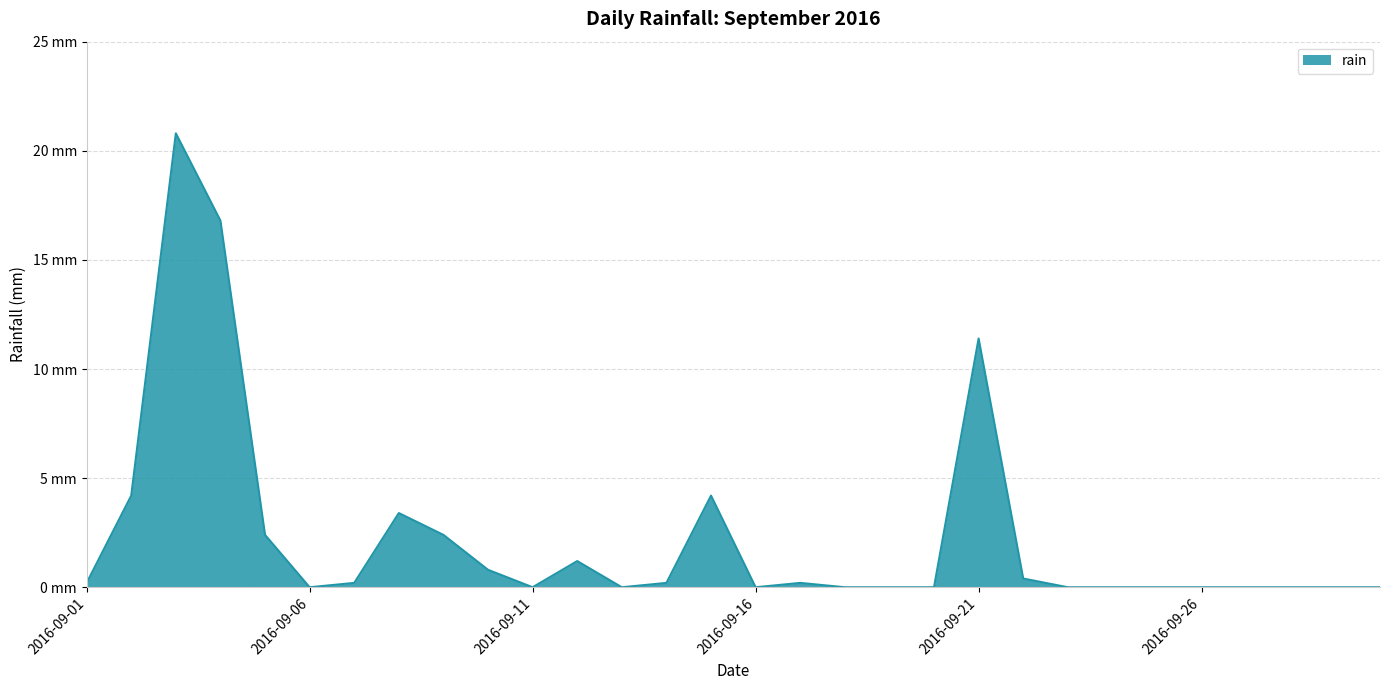

Does the chart have visible grid lines?

Yes